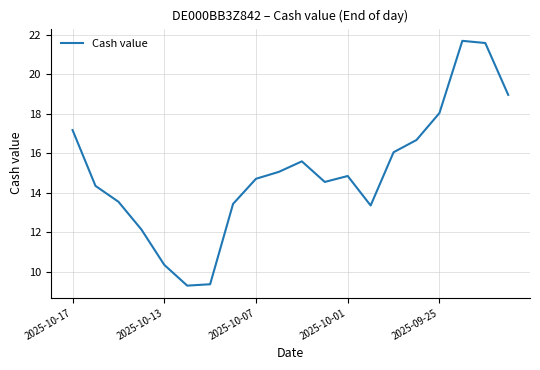

What is the smallest value displayed?

9.3